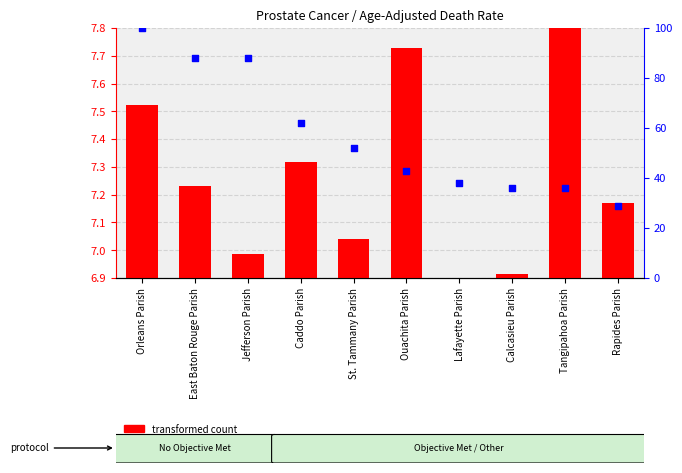

What are all the series names shown in the legend?

transformed count, percentile rank within the sample